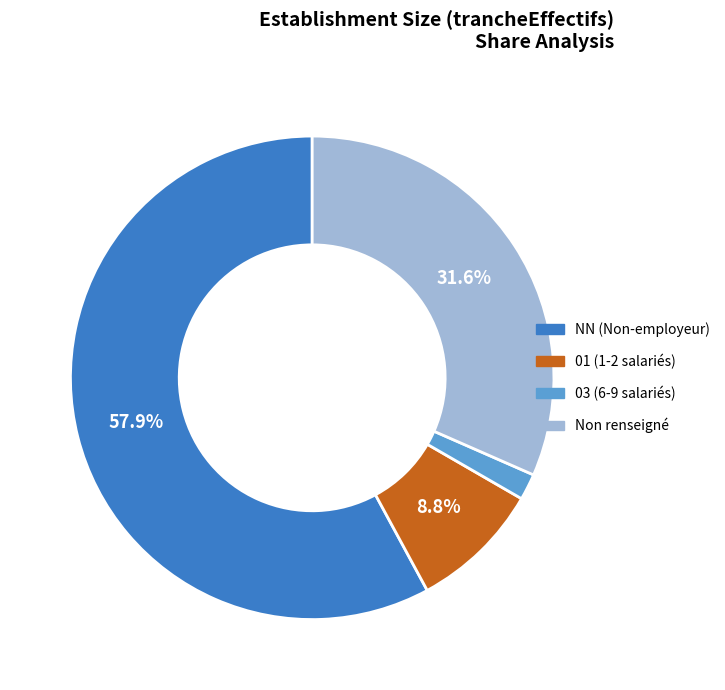

Is there a majority slice in this chart?

Yes